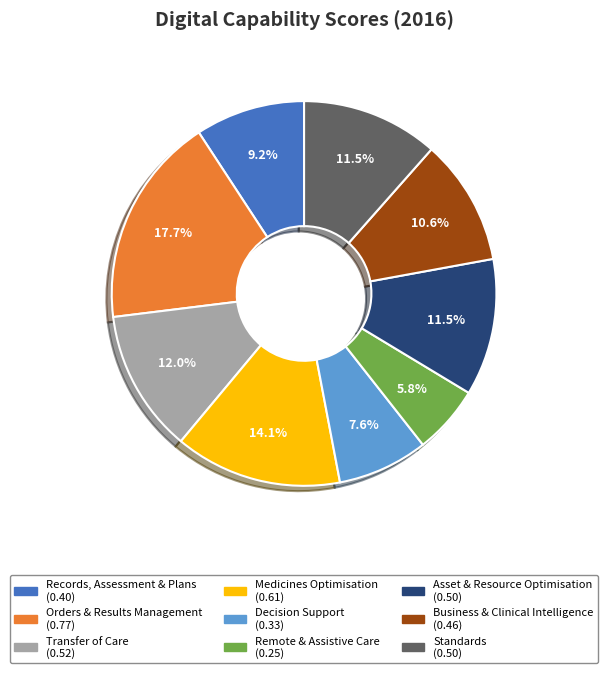

To the nearest percent, what is the difference between the largest and smallest slice percentages?

12%